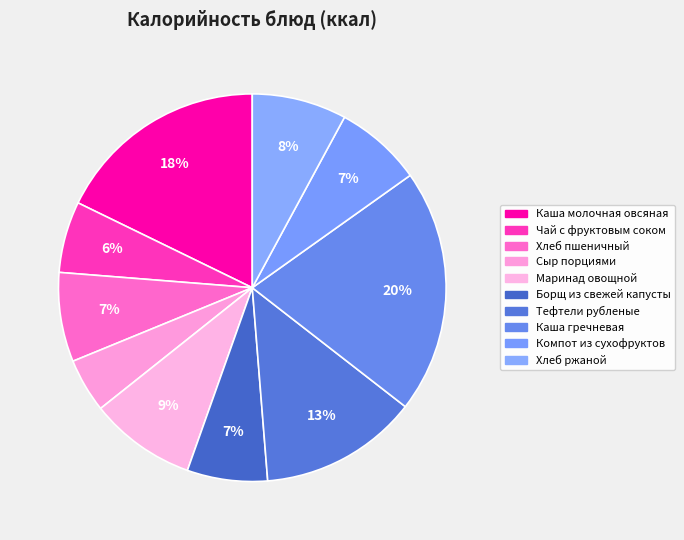

What is the change in value from Чай с фруктовым соком to Компот из сухофруктов?

+21.0